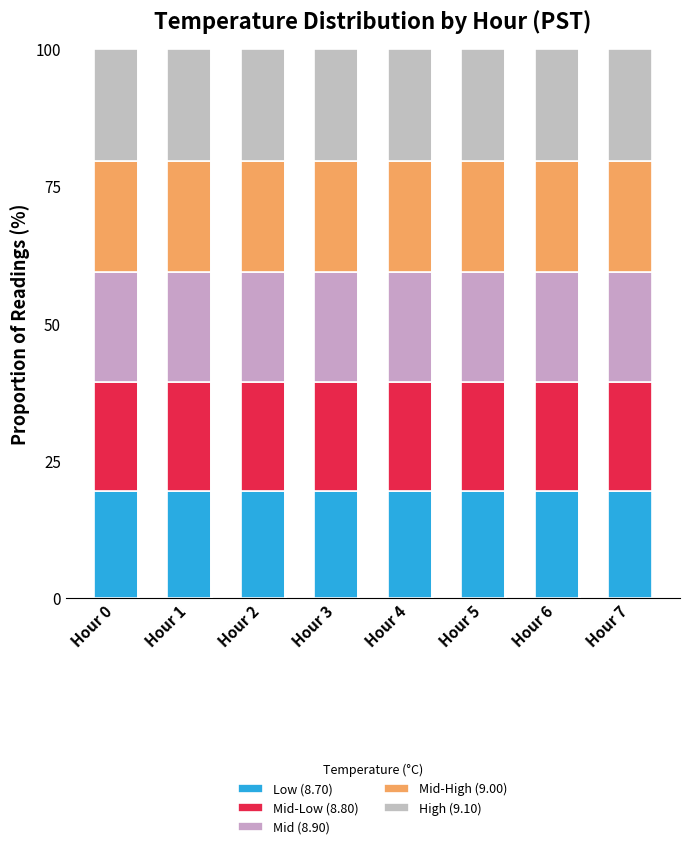

At Hour 2, list the series in order from largest to smallest.

High (9.10), Mid-High (9.00), Mid (8.90), Mid-Low (8.80), Low (8.70)